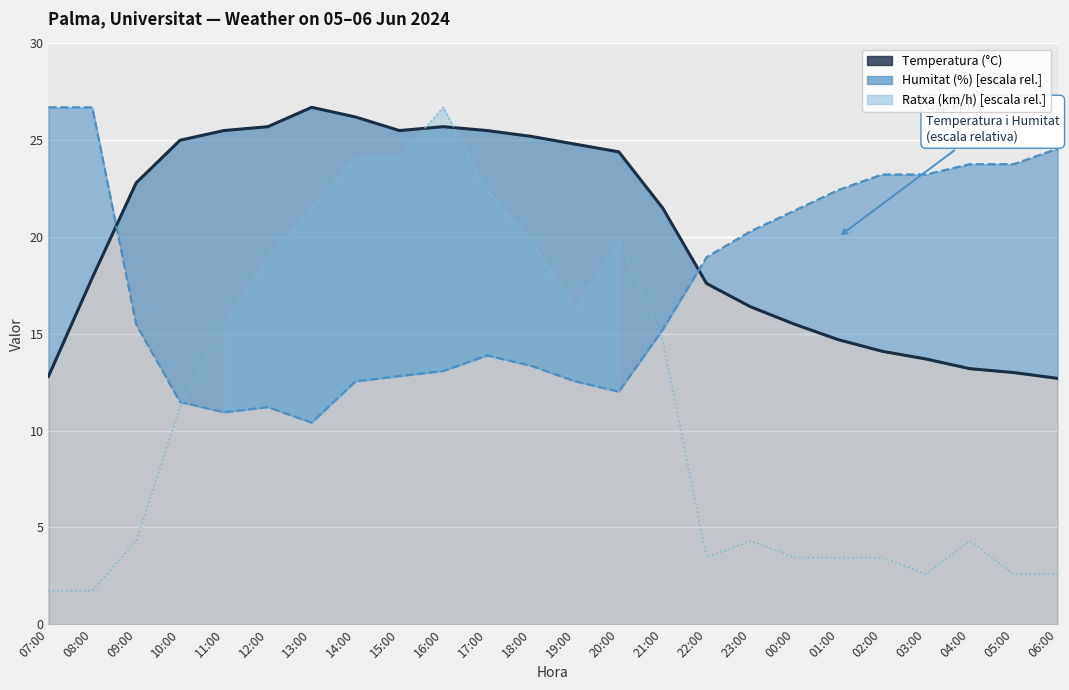

How many lines are shown in the chart?

3